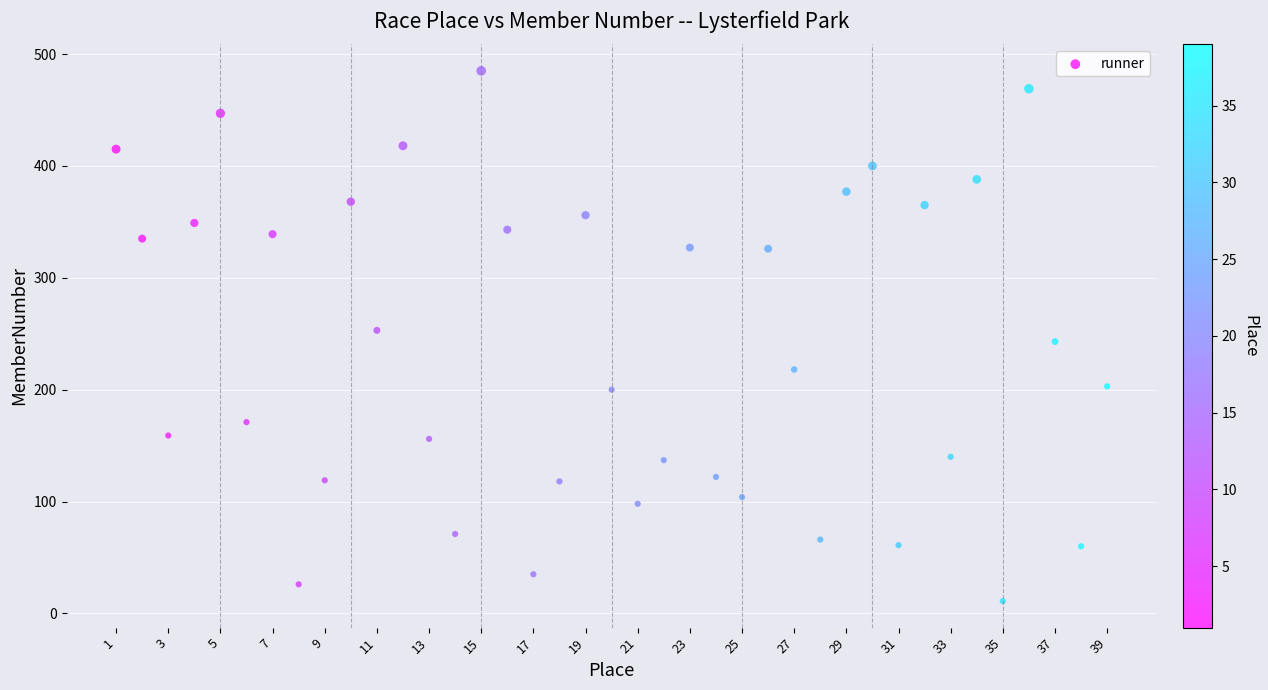

What is the range of X values (max minus min)?

38